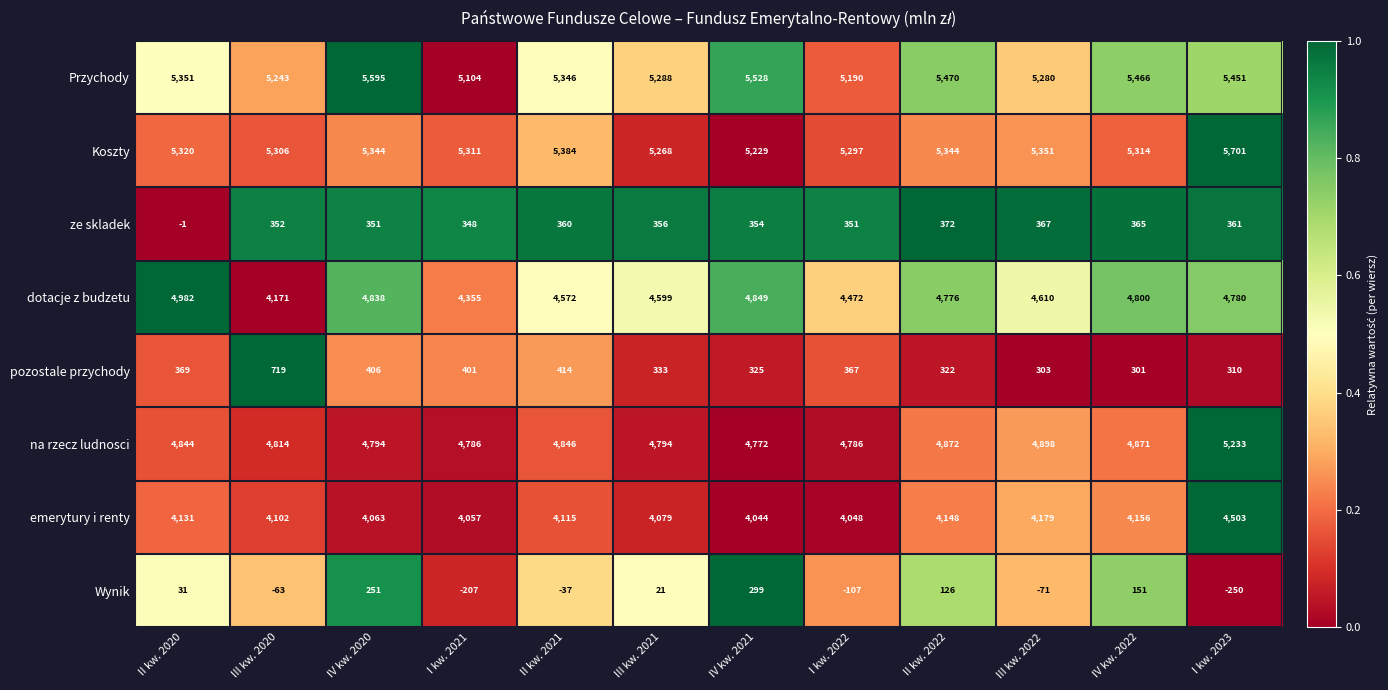

What is the difference between the maximum and second lowest values in the Przychody series?

405